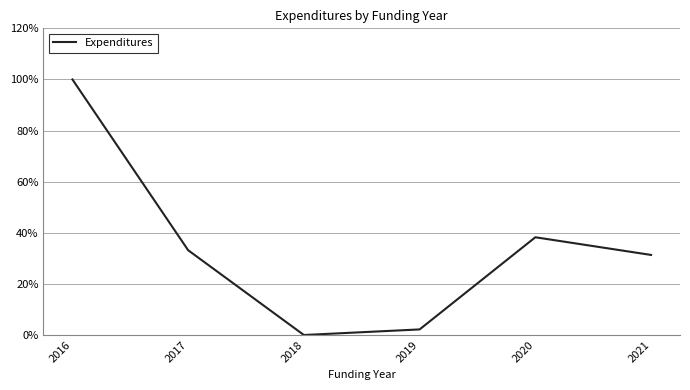

Where does the data first go above 33?

2016